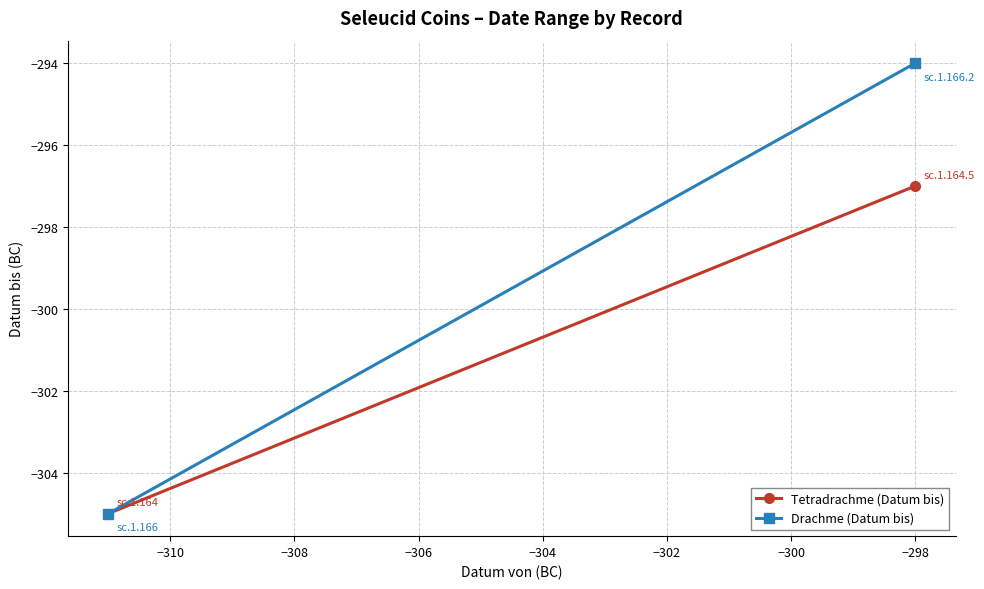

What is the minimum value for Tetradrachme (Datum bis)?

-305